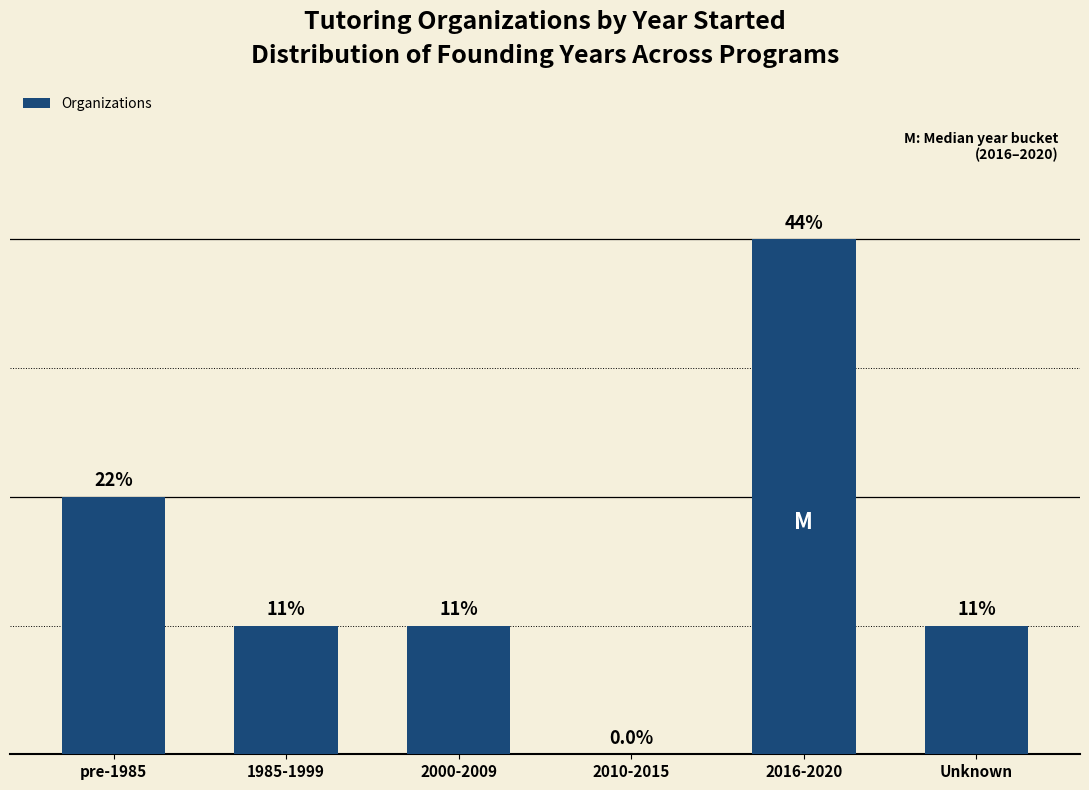

Are the bars horizontal?

No